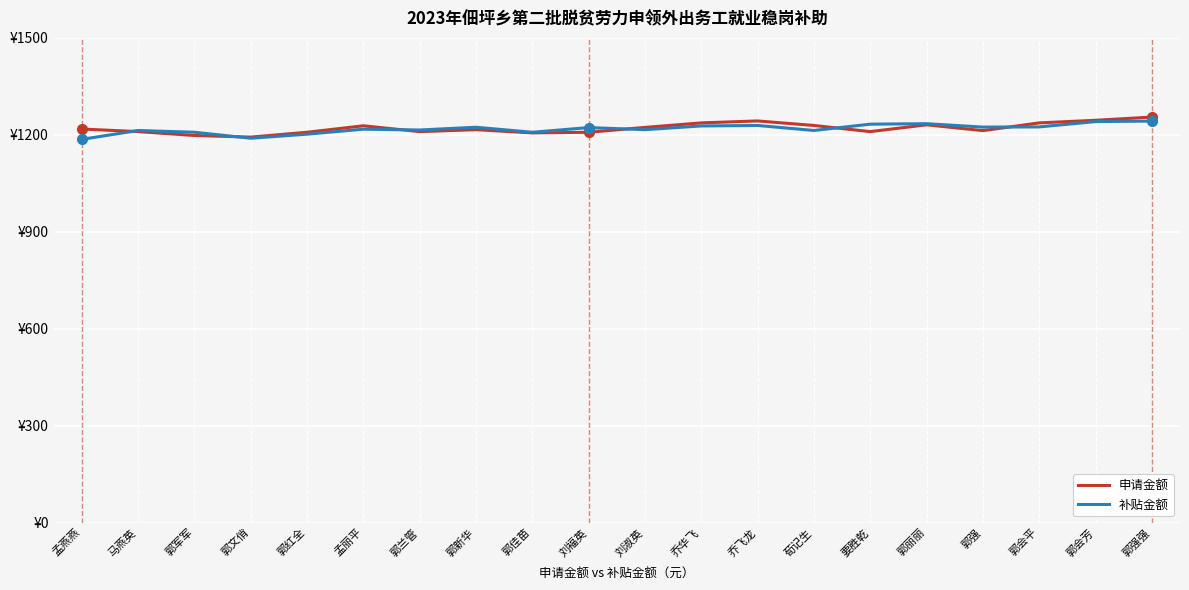

List the labels in order of 申请金额 value, largest first.

郭强强, 郭会芳, 乔飞龙, 乔华飞, 郭会平, 郭丽丽, 荀记生, 孟丽平, 刘淑英, 孟燕燕, 郭新华, 郭强, 马燕英, 郭兰管, 要胜乾, 郭红全, 刘褔英, 郭佳苗, 郭军军, 郭文俏